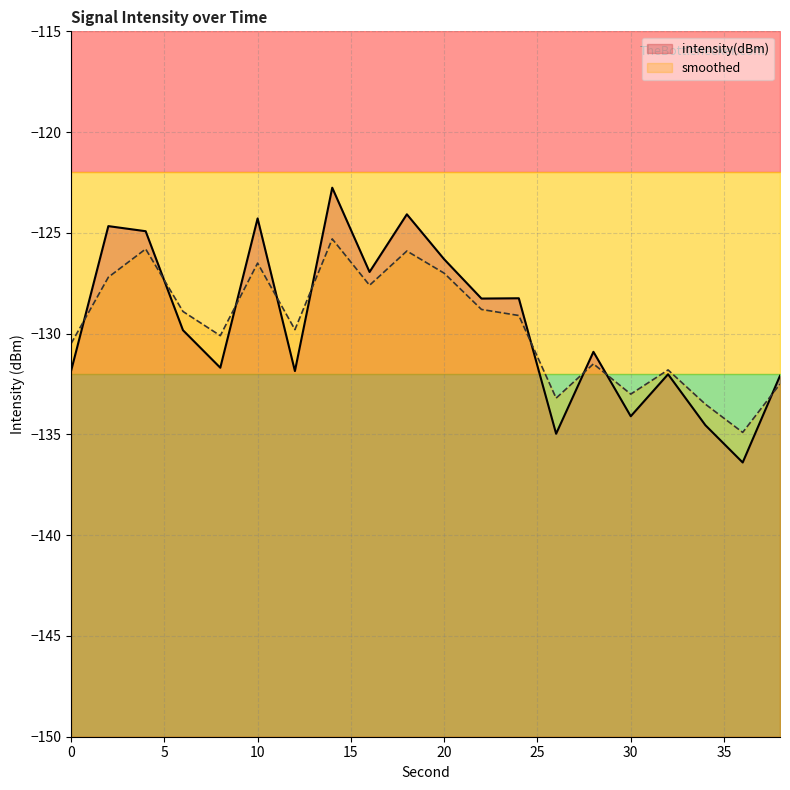

How many intersections are there between smoothed and intensity(dBm)?

9